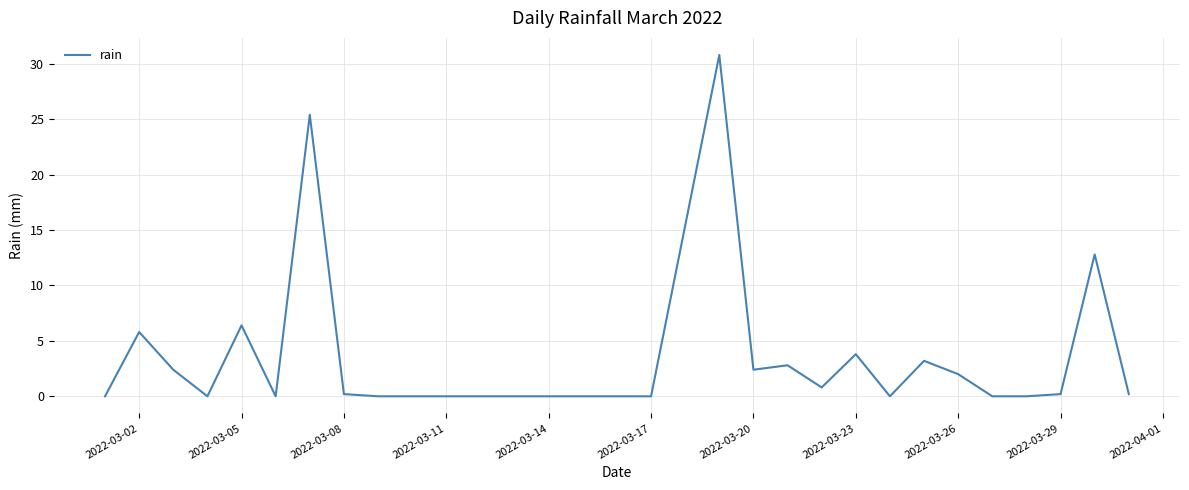

What is the difference between the maximum and minimum values?

30.8